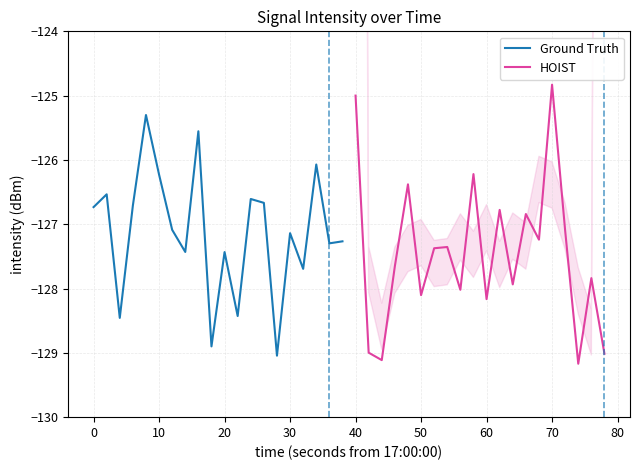

How many lines are shown in the chart?

2